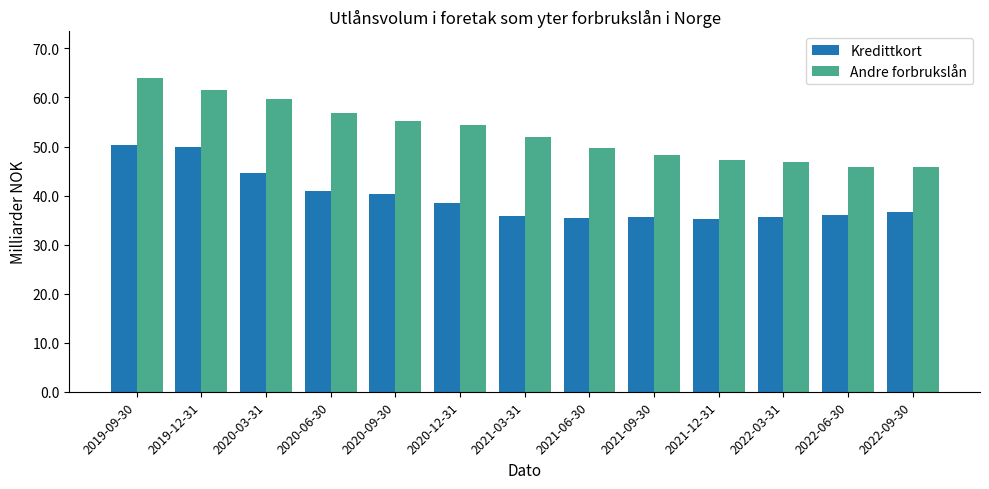

What is the maximum value shown in the chart?

63.9